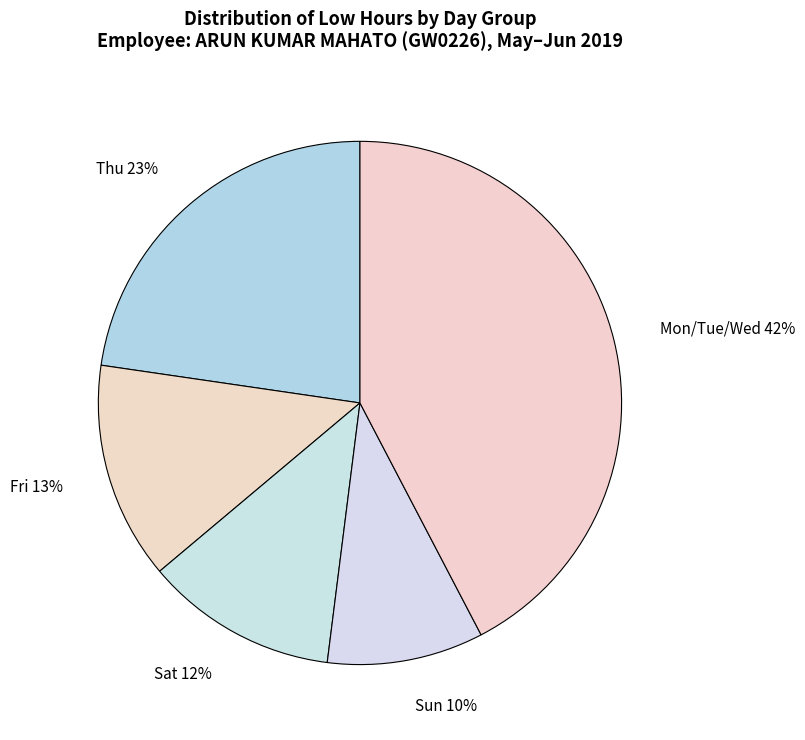

To the nearest percent, what is the average slice percentage?

20%